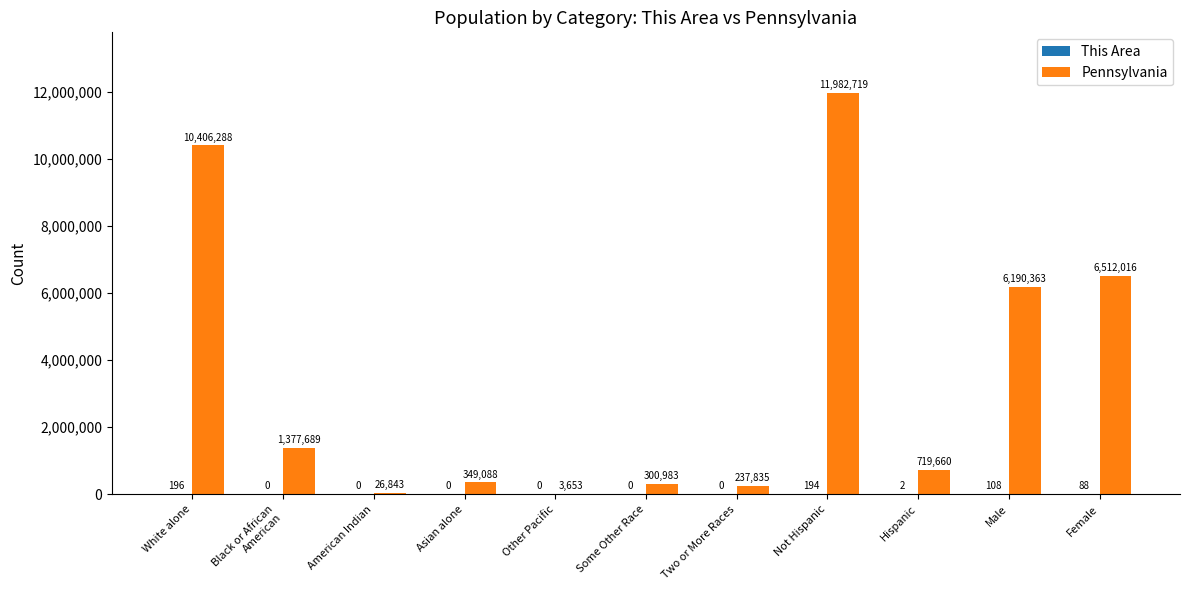

Which series has the largest total across all categories?

Pennsylvania